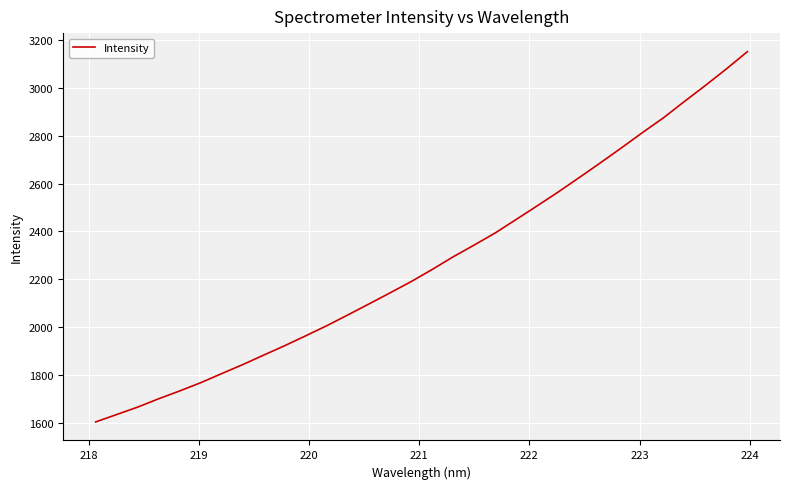

What is the smallest value displayed?

1602.6